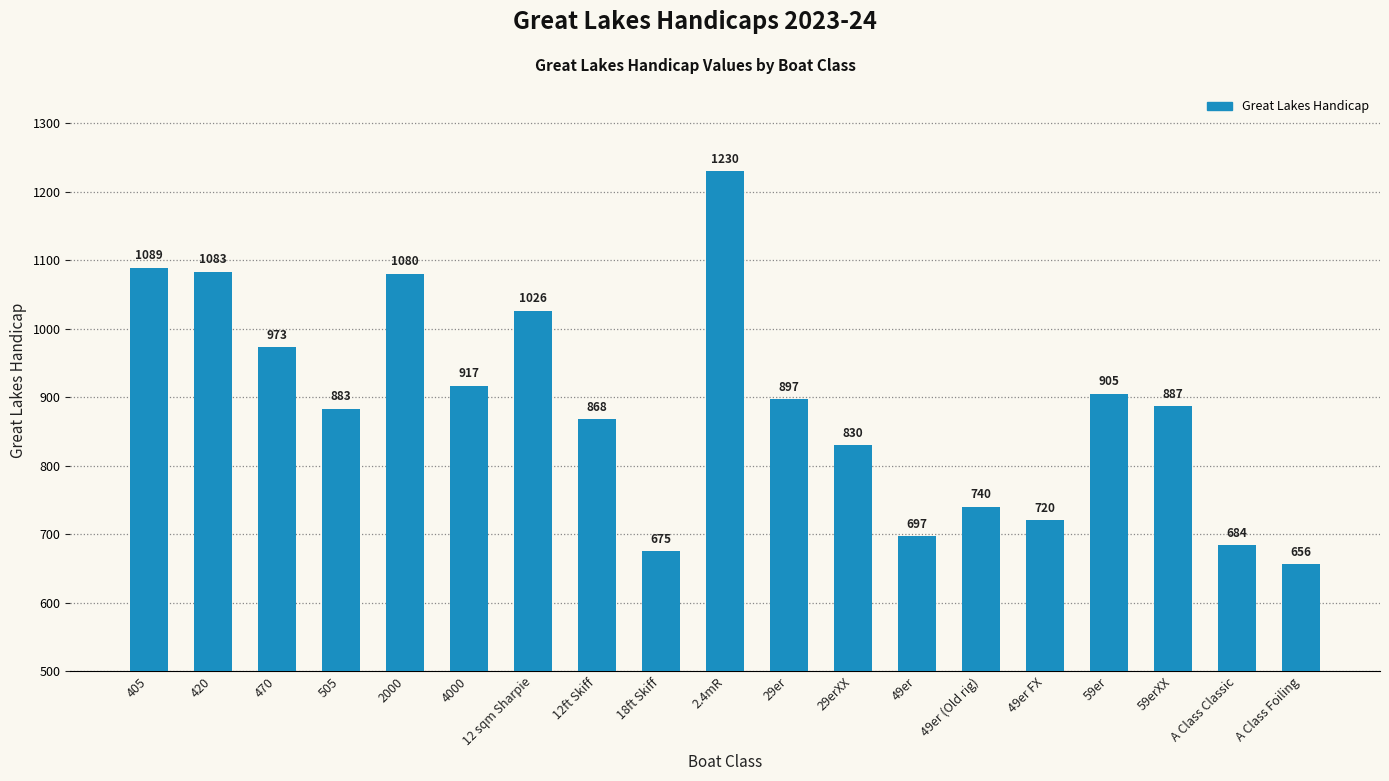

True or false: the data shows 392 at 12ft Skiff.

False